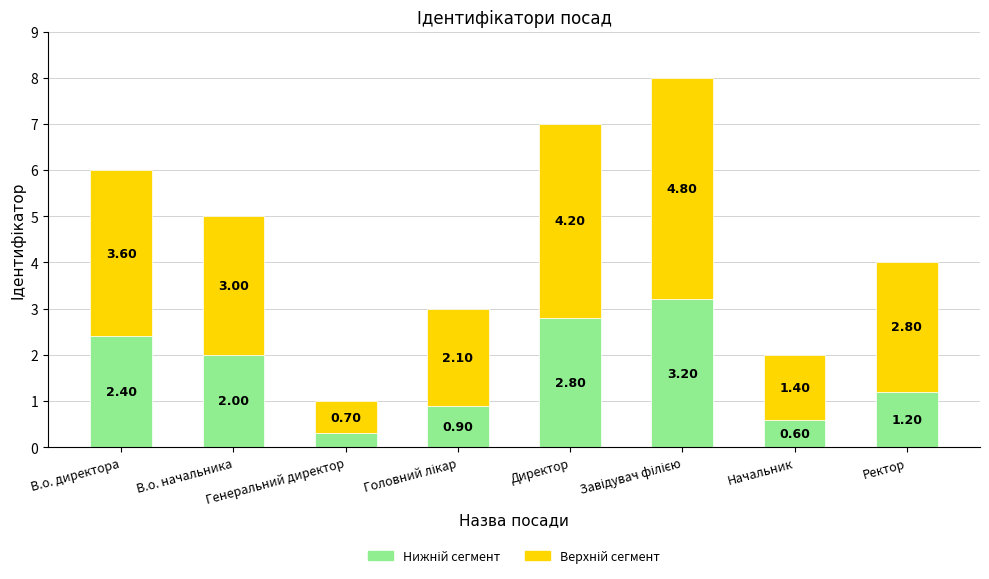

What is the total value across all series at Ректор?

4.0